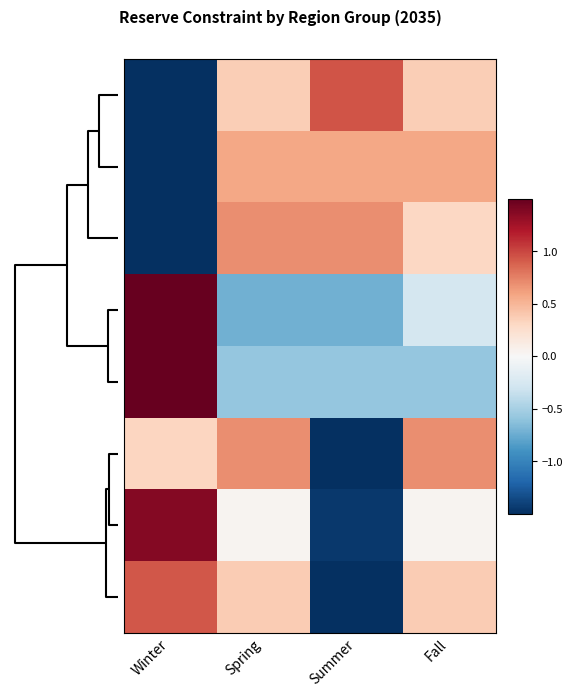

At how many categories does at least one series exceed -1?

4